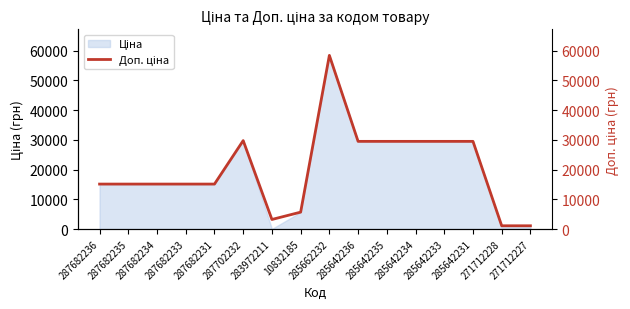

Where is the first local maximum?

287702232